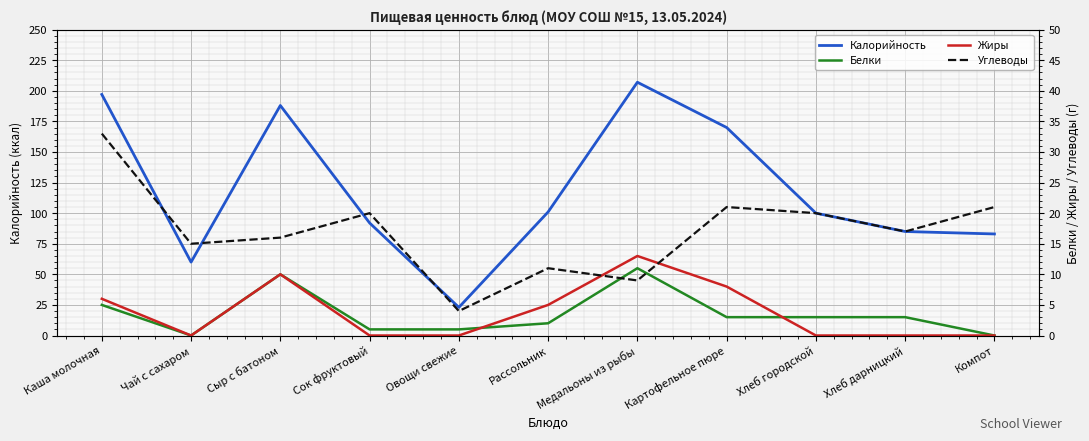

At which category does the chart reach its peak across all series?

Медальоны из рыбы